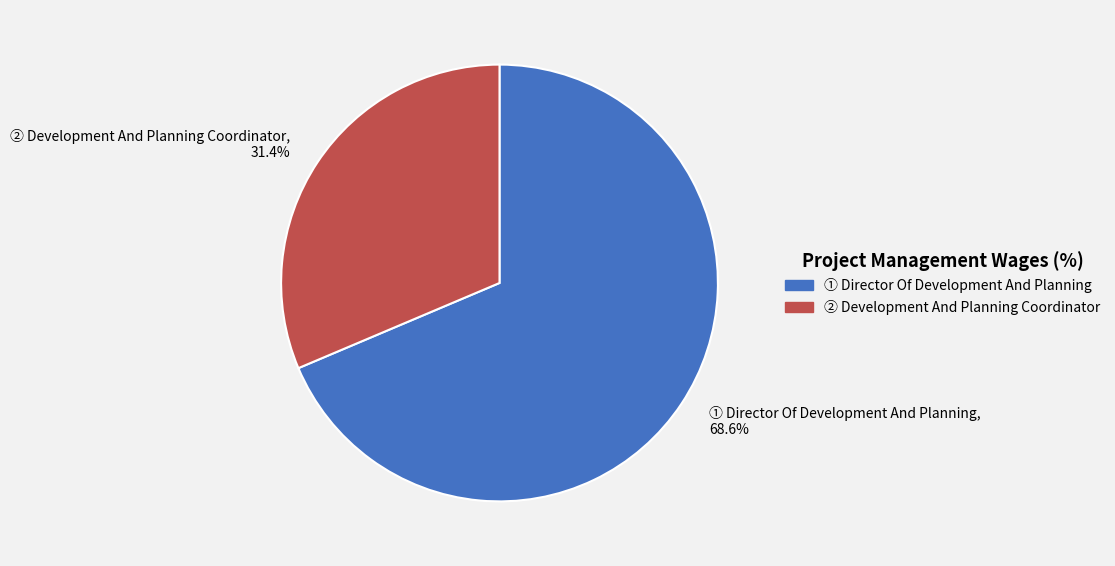

How many slices are in this pie chart?

2